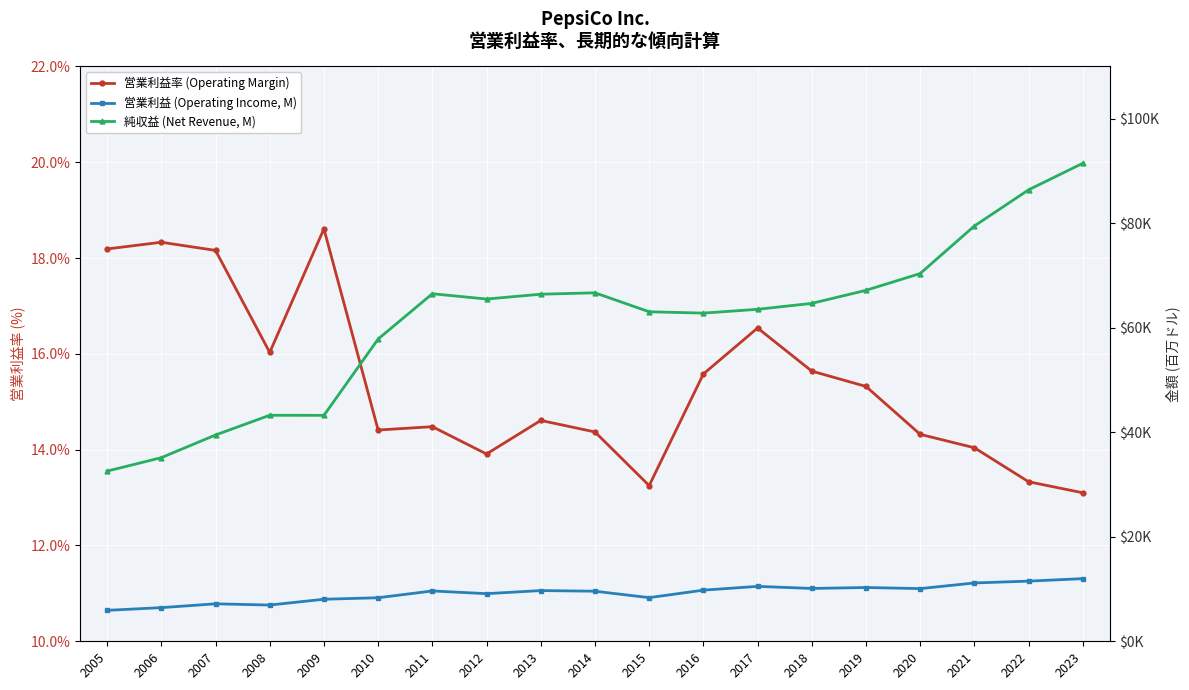

What is the sum of the 営業利益率 (Operating Margin) values at 2017 and 2012?

30.4